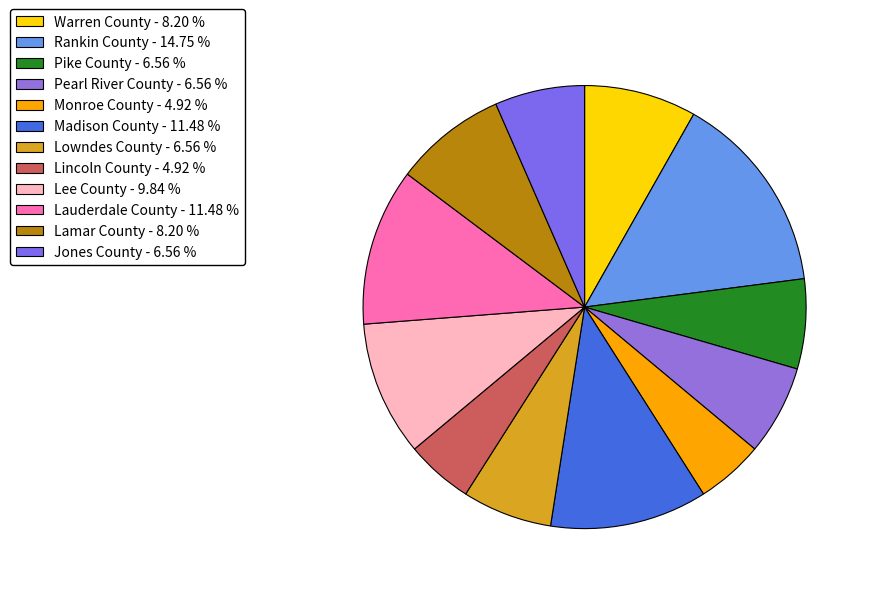

Rank the categories by value from highest to lowest.

Rankin County, Madison County, Lauderdale County, Lee County, Warren County, Lamar County, Pike County, Pearl River County, Lowndes County, Jones County, Monroe County, Lincoln County